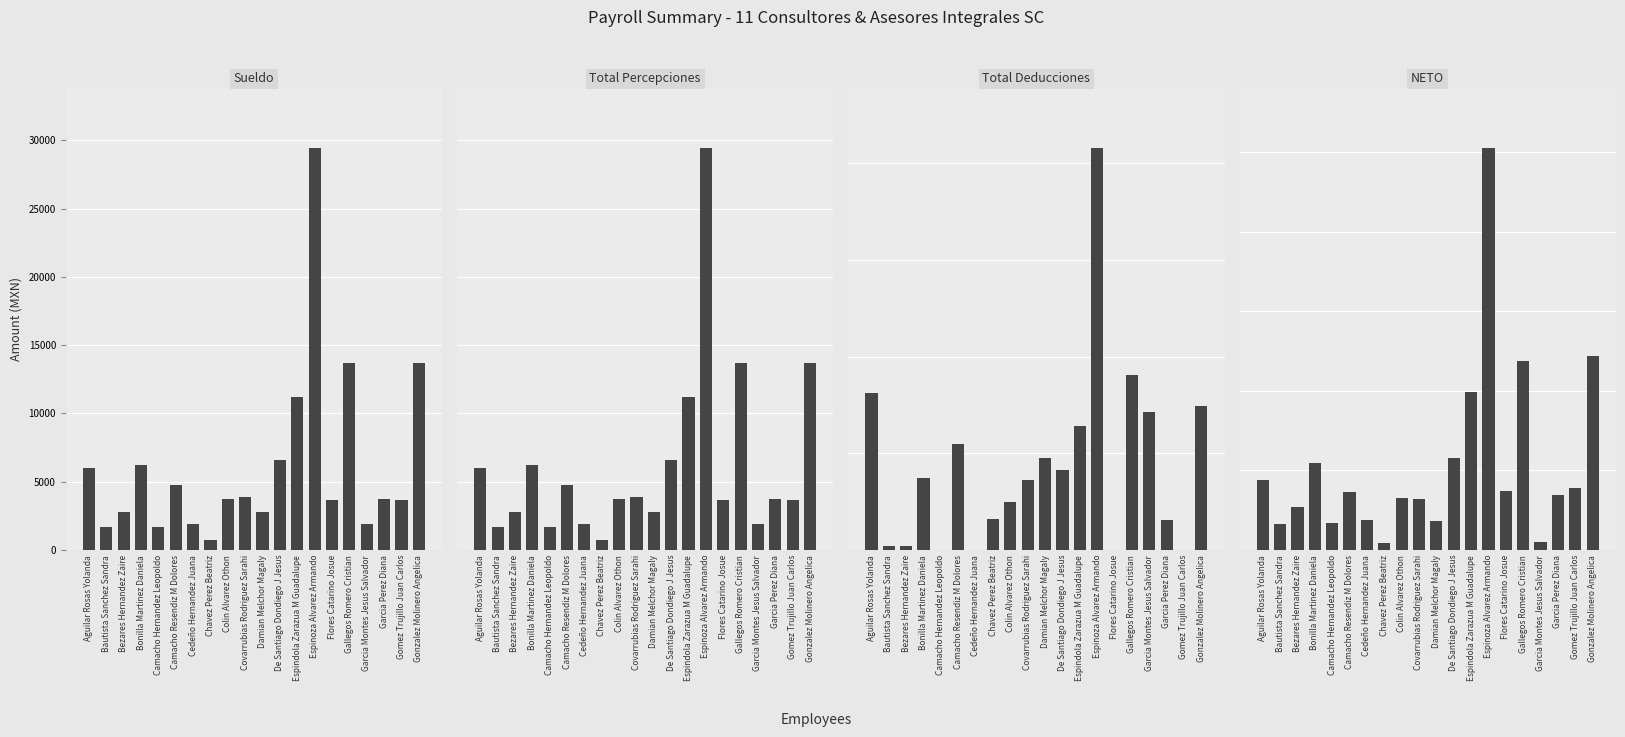

List the labels in order of Sueldo value, smallest first.

Chavez Perez Beatriz, Bautista Sanchez Sandra, Camacho Hernandez Leopoldo, Cedeño Hernandez Juana, Garcia Montes Jesus Salvador, Bezares Hernandez Zaire, Damian Melchor Magaly, Flores Catarino Josue, Gomez Trujillo Juan Carlos, Colin Alvarez Othon, Garcia Perez Diana, Covarrubias Rodriguez Sarahi, Camacho Resendiz M Dolores, Aguilar Rosas Yolanda, Bonilla Martinez Daniela, De Santiago Dondiego J Jesus, Espindola Zarazua M Guadalupe, Gonzalez Molinero Angelica, Gallegos Romero Cristian, Espinoza Alvarez Armando